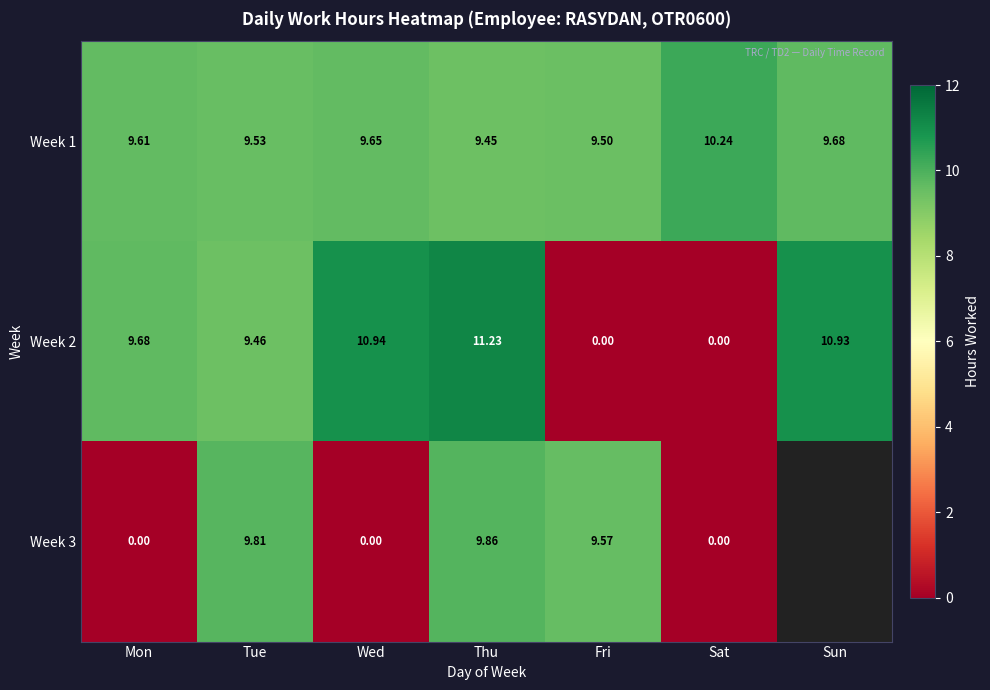

Is the value of Week 3 at Tue greater than the value of Week 1 at Fri?

Yes